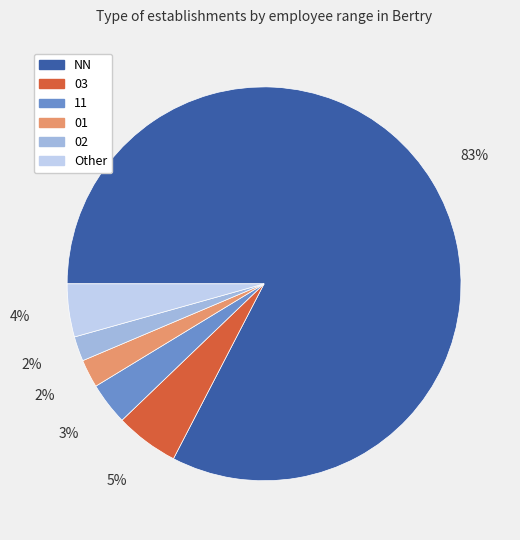

To the nearest percent, what portion does 02 represent?

2%